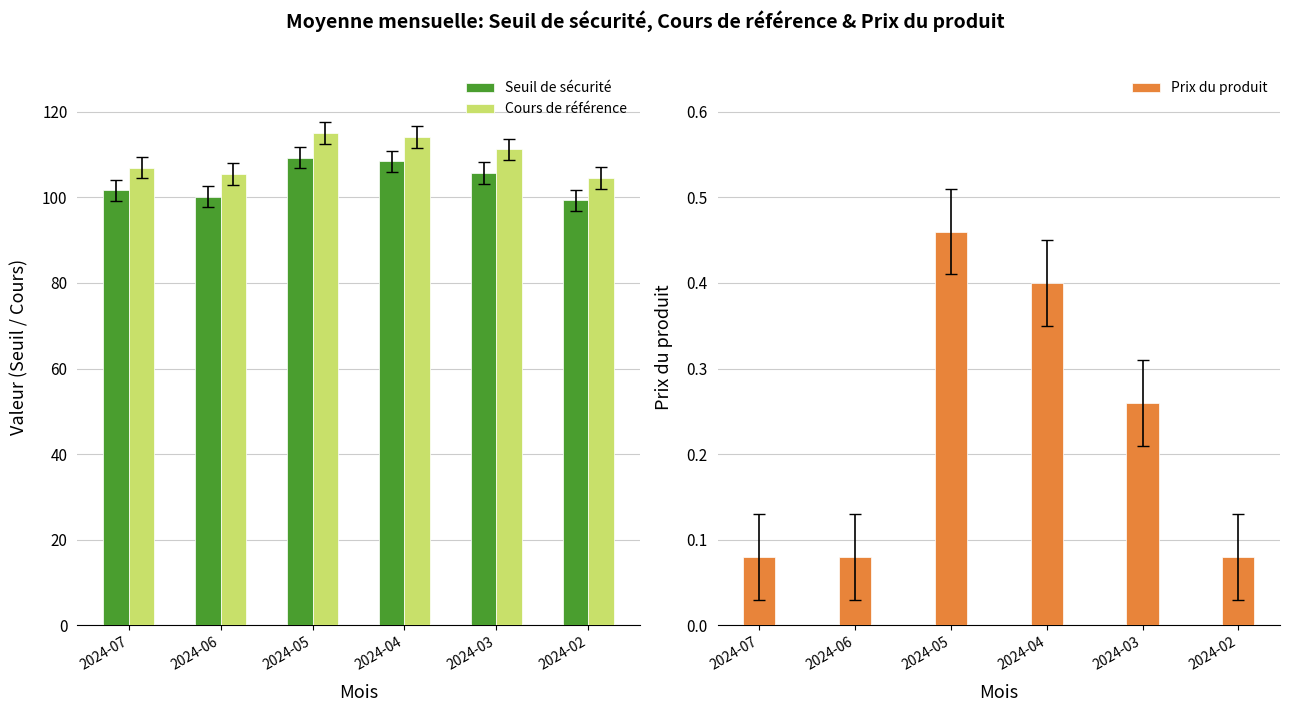

Which series has the largest total across all categories?

Cours de référence